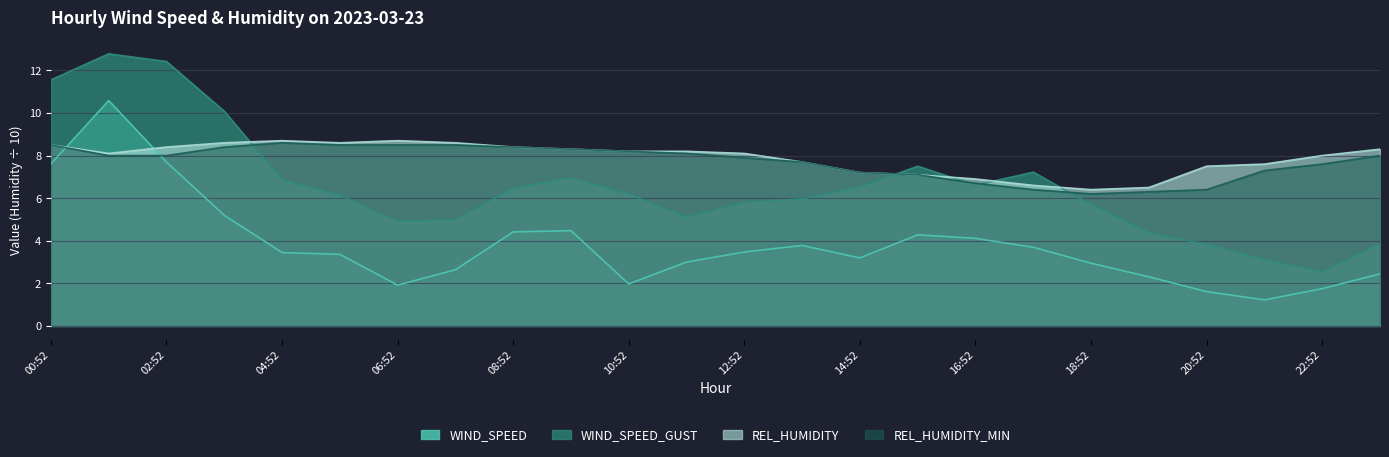

Is the value of WIND_SPEED at 01:52 greater than the value of REL_HUMIDITY_MIN at 23:52?

Yes